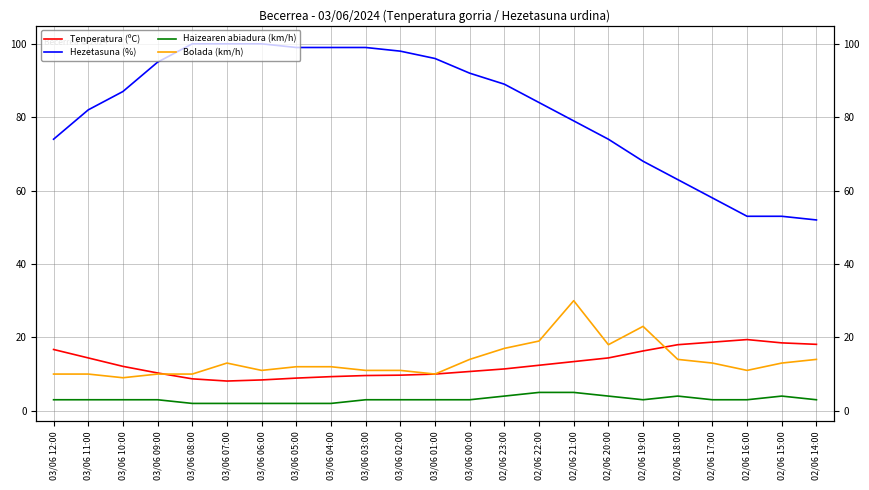

Where does the Haizearen abiadura (km/h) series first go above 3?

02/06 23:00